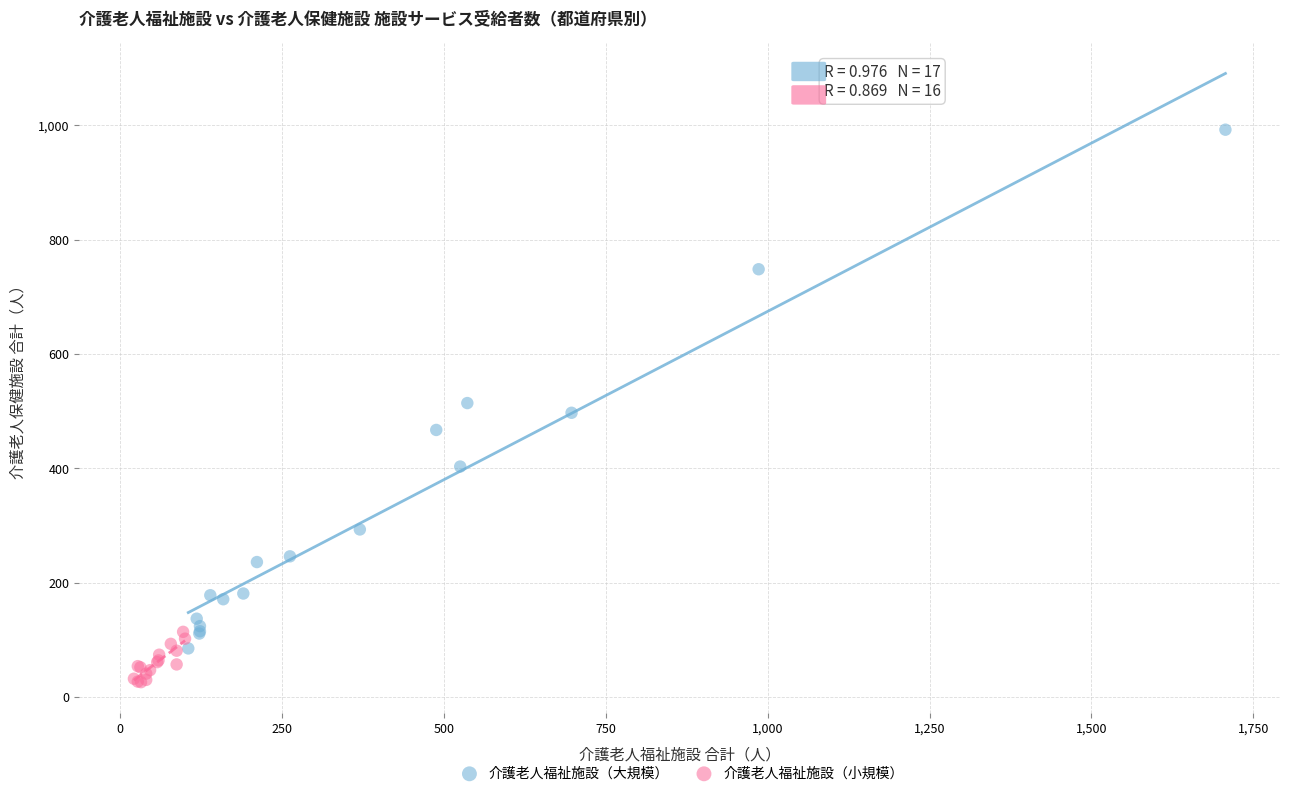

Which series contains the lowest Y value?

介護老人福祉施設（小規模）